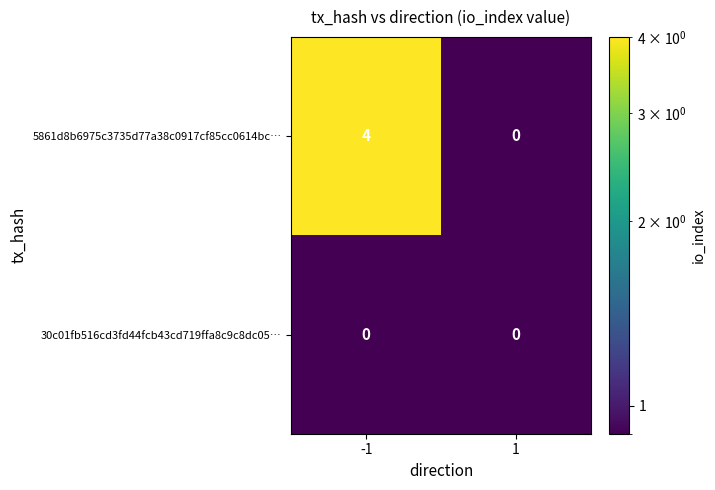

What is the difference between the maximum and minimum values in the 5861d8b6975c3735d77a38c0917cf85cc0614bc… series?

4